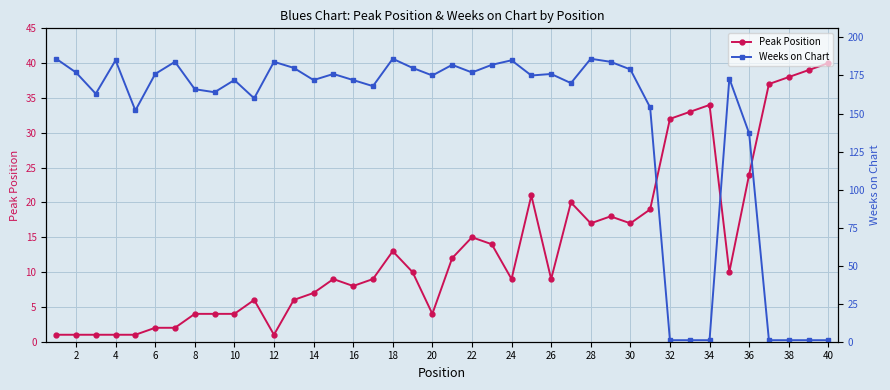

Which series has the widest spread of values?

Weeks on Chart